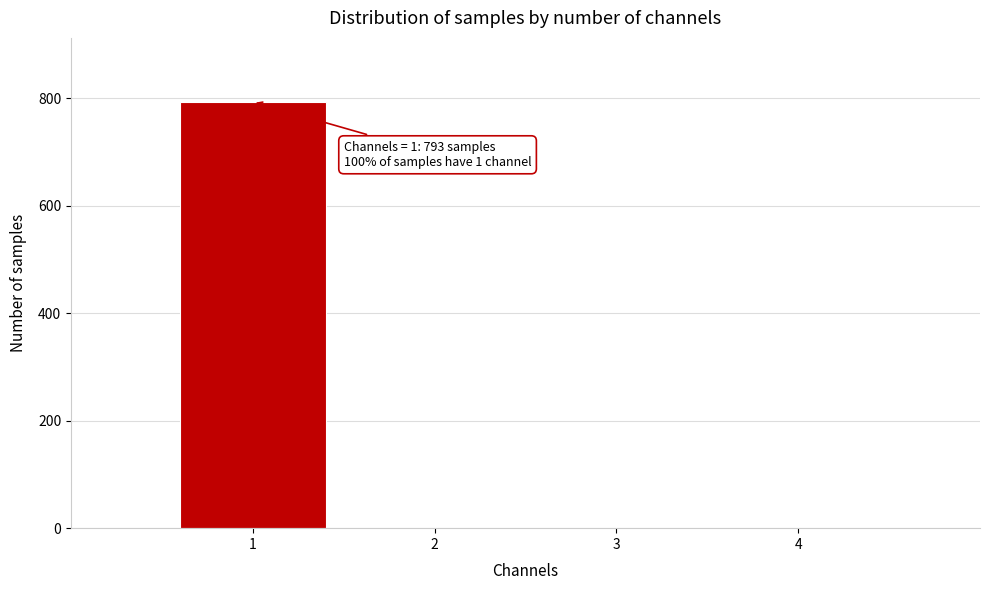

Over which range of the x-axis is the bar tallest?

0.5 to 1.5